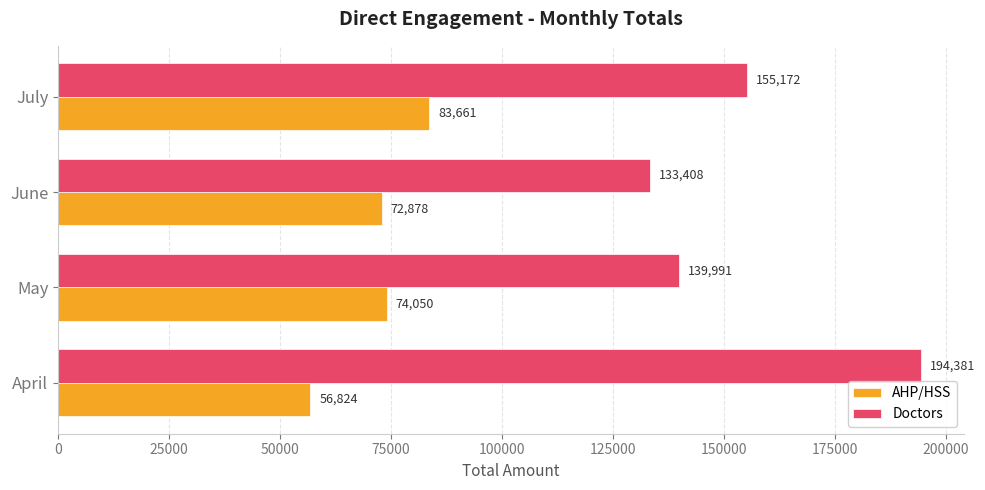

Which series has the largest total across all categories?

Doctors